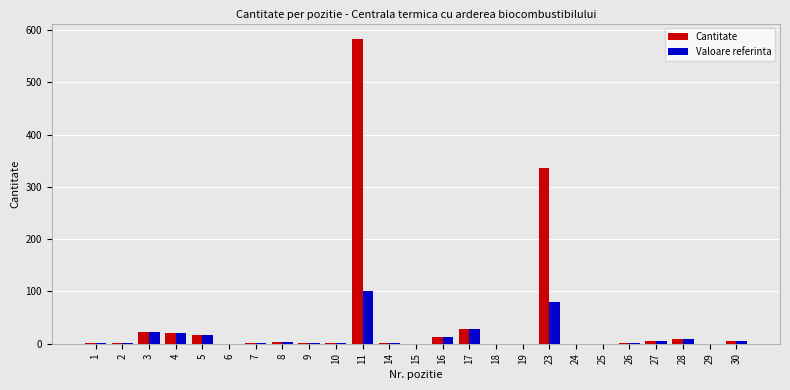

At which category is the sum across all series the highest?

11